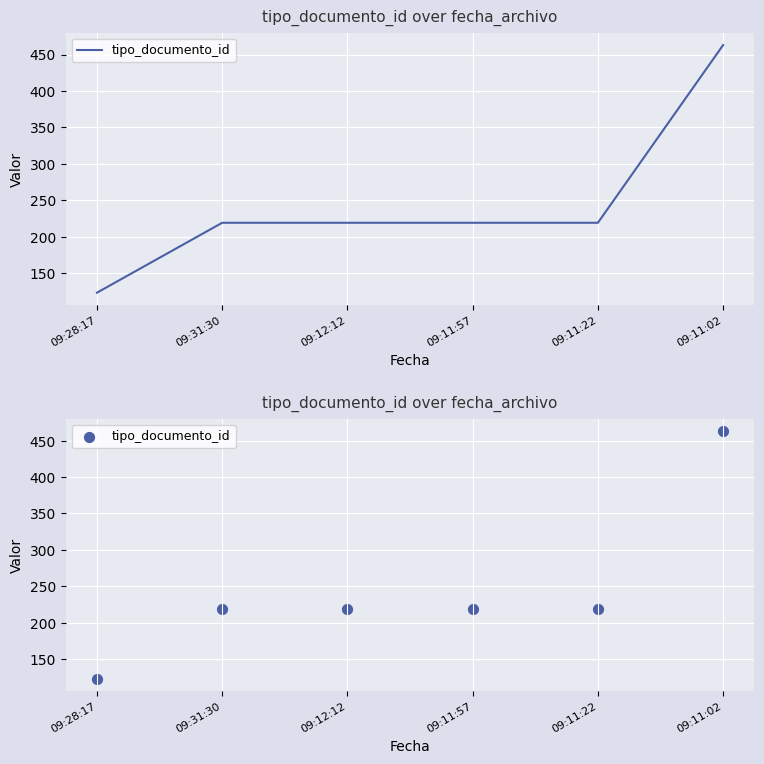

Approximately how many times larger is the value at 09:31:30 compared to 09:11:57?

1.0